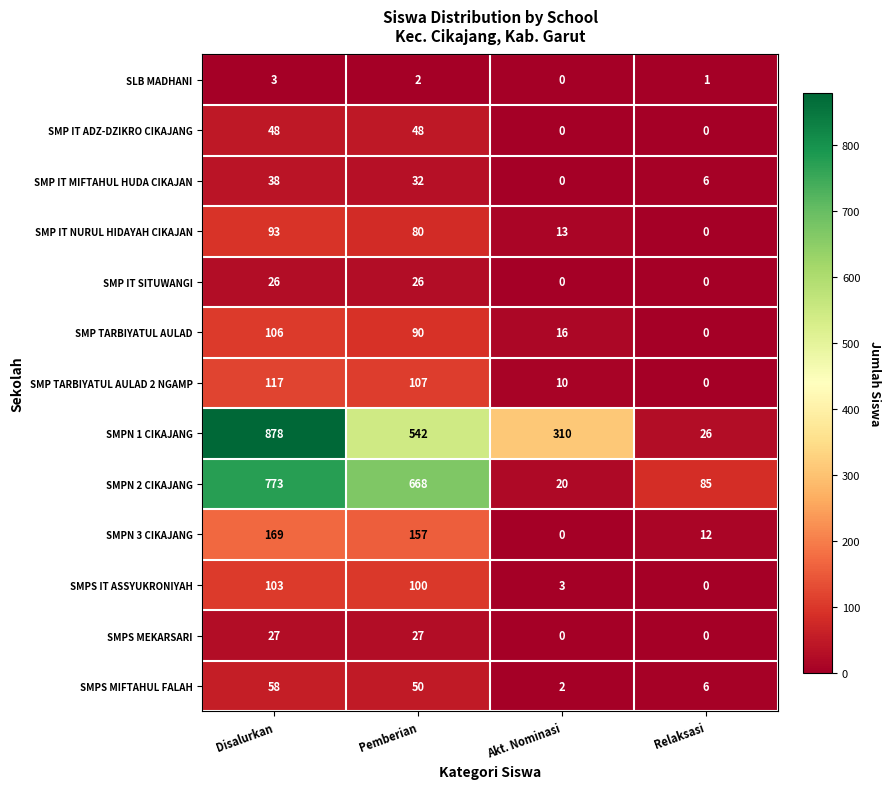

Which series has the widest spread of values?

SMPN 1 CIKAJANG